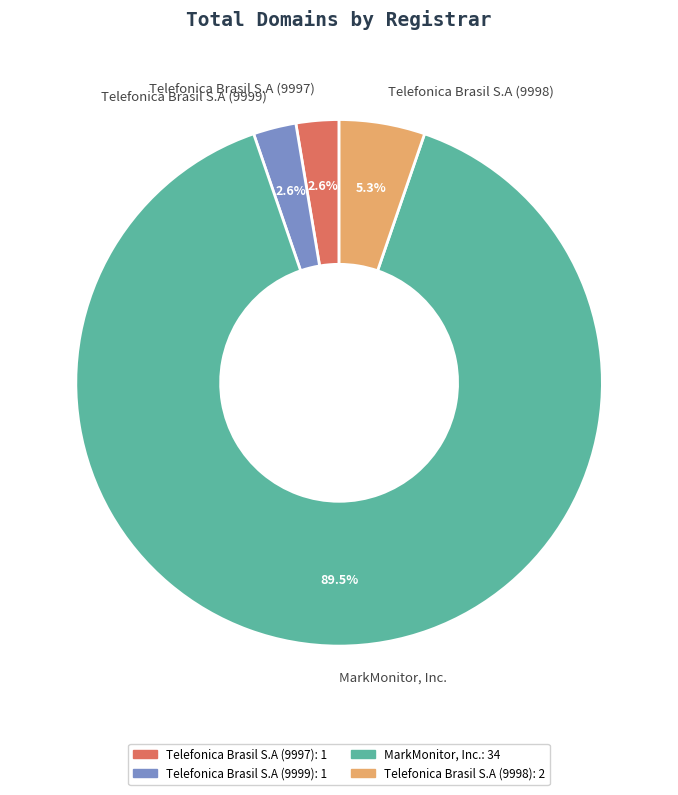

True or false: Telefonica Brasil S.A (9999) accounts for 3% of the total.

True